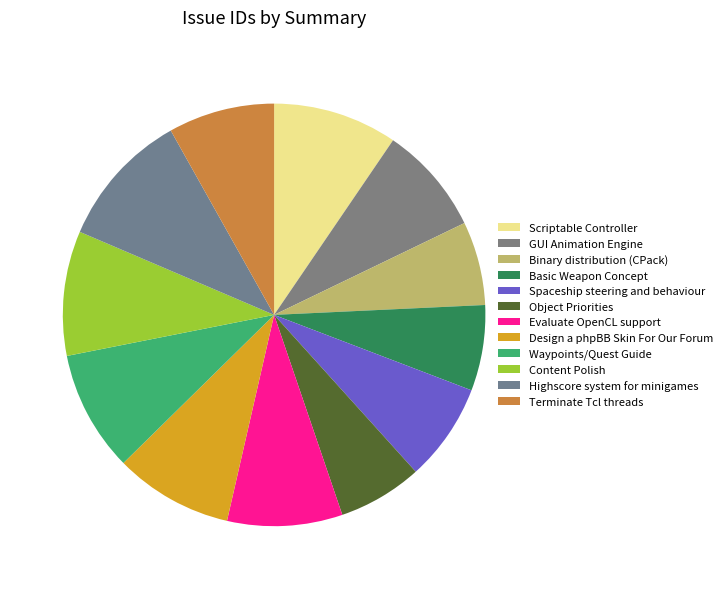

Rank the categories by value from highest to lowest.

Highscore system for minigames, Content Polish, Scriptable Controller, Waypoints/Quest Guide, Design a phpBB Skin For Our Forum, Evaluate OpenCL support, GUI Animation Engine, Terminate Tcl threads, Spaceship steering and behaviour, Basic Weapon Concept, Object Priorities, Binary distribution (CPack)